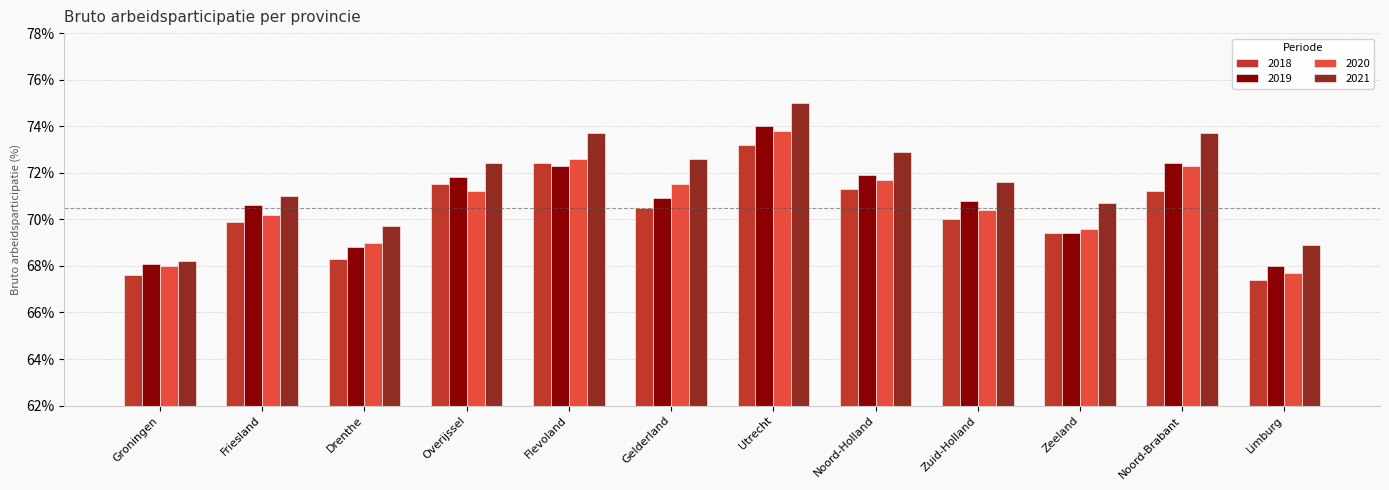

What is the label of the 8th bar from the right?

Flevoland